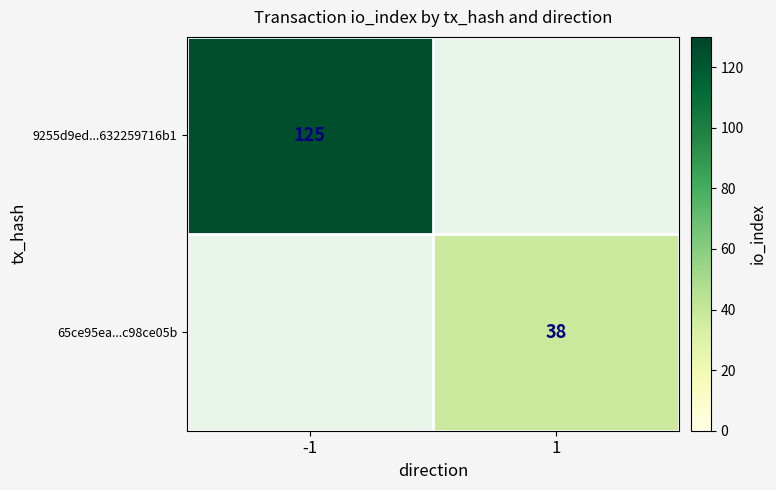

The value of 9255d9ed...632259716b1 at -1 is 125. True or false?

True